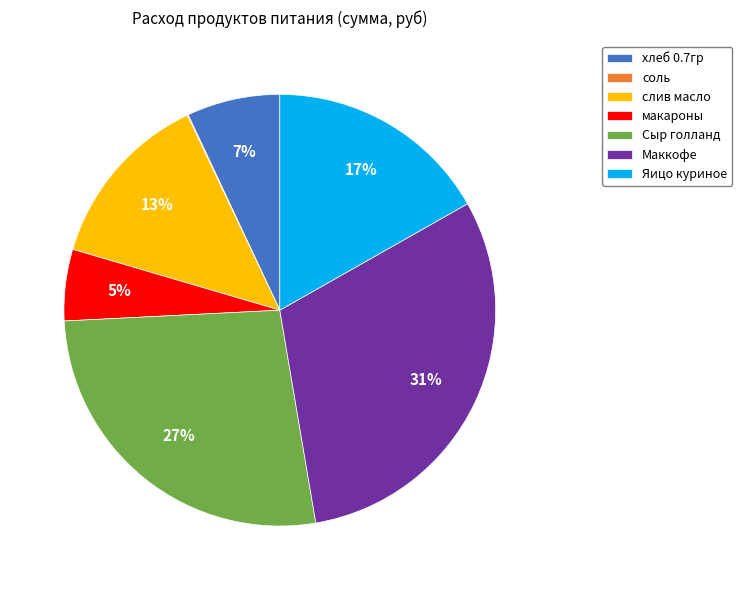

Does хлеб 0.7гр represent more than half of the total?

No